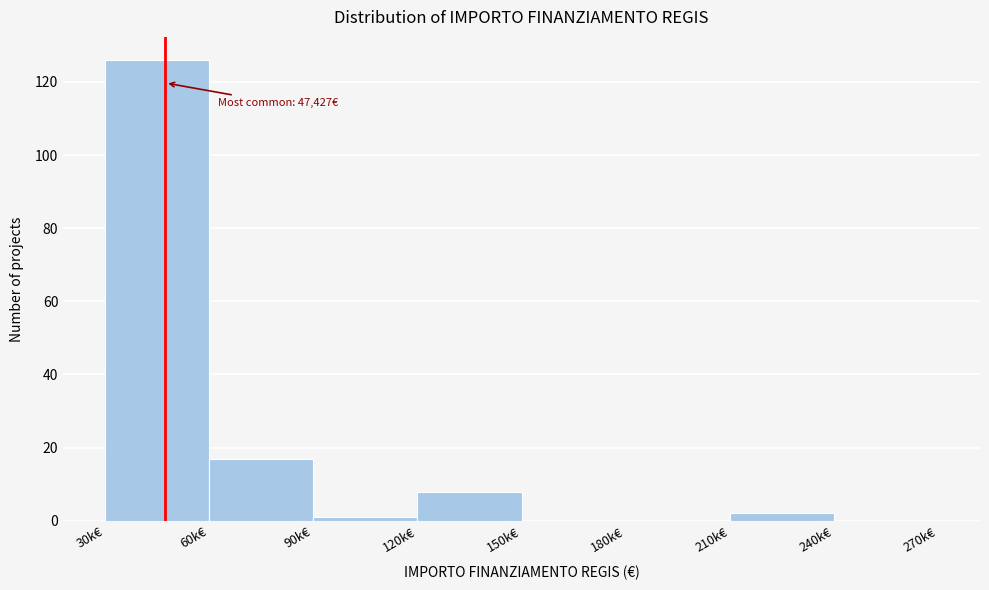

Reading left to right, list all the values displayed in this chart.

30k€=126	60k€=17	90k€=1	120k€=8	150k€=0	180k€=0	210k€=2	240k€=0